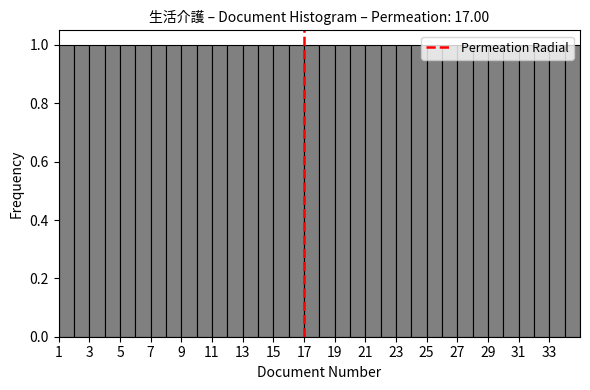

What is the height of the bar covering 17 to 18 on the x-axis? The values are not printed on the chart, so give them approximately, as read against the axis.

1